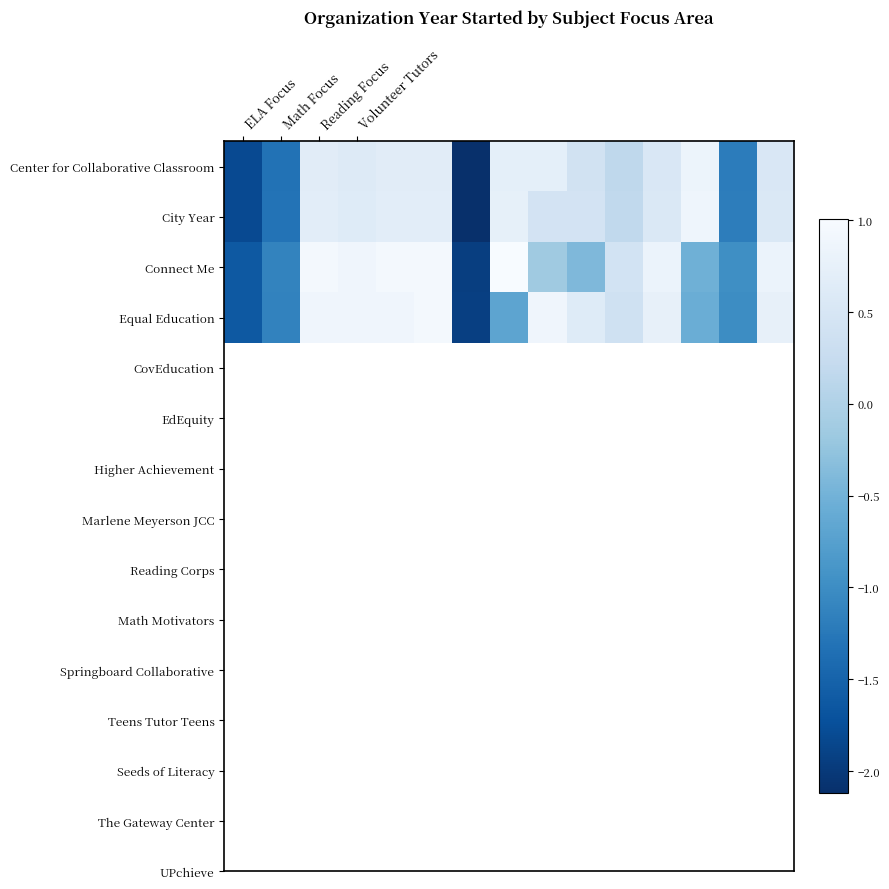

Reading left to right, extract all data points from this chart.

Center for Collaborative Classroom: -1.8	-1.3	0.7	0.6	0.7	0.7	-2.1	0.7	0.7	0.4	0.2	0.5	0.8	-1.2	0.5
City Year: -1.8	-1.3	0.7	0.6	0.7	0.7	-2.1	0.7	0.4	0.4	0.2	0.6	0.9	-1.2	0.6
Connect Me: -1.6	-1.1	0.9	0.9	0.9	0.9	-1.9	1.0	-0.1	-0.4	0.4	0.8	-0.5	-1.0	0.8
Equal Education: -1.6	-1.1	0.9	0.9	0.9	0.9	-1.9	-0.7	0.9	0.6	0.4	0.7	-0.6	-1.0	0.7